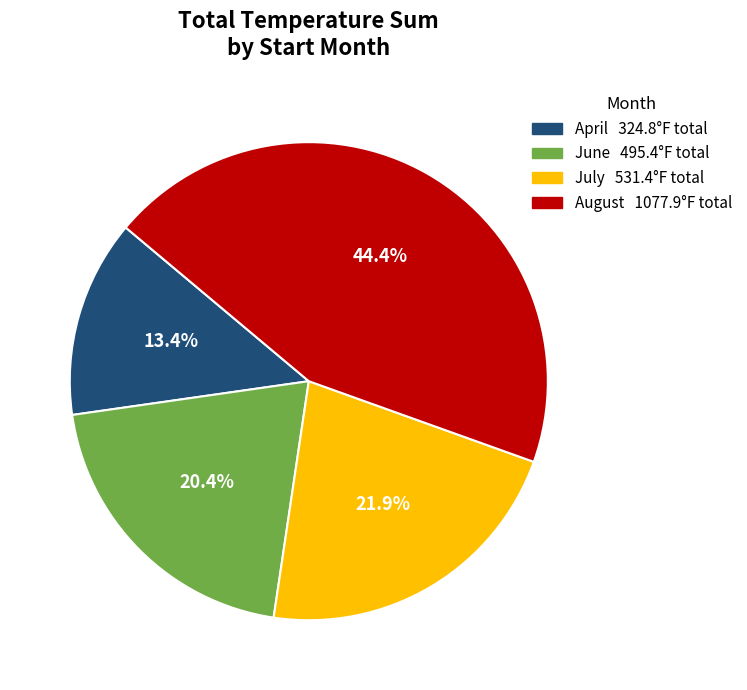

Does any single category account for the majority?

No